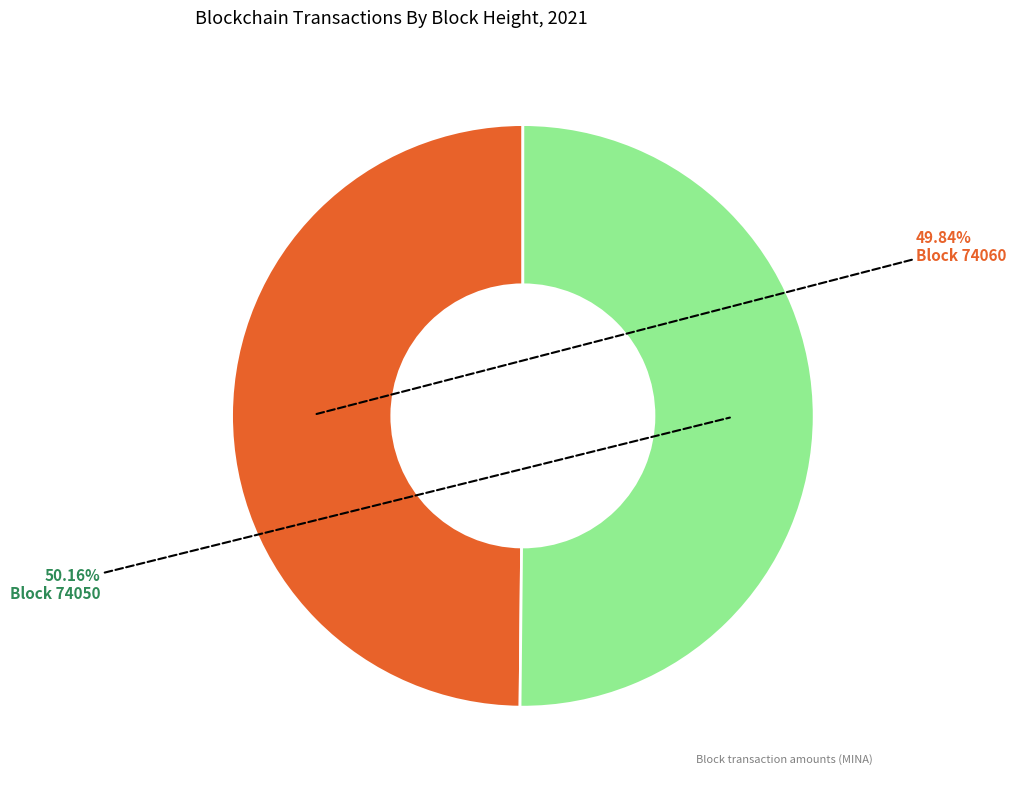

Does any single category account for the majority?

Yes